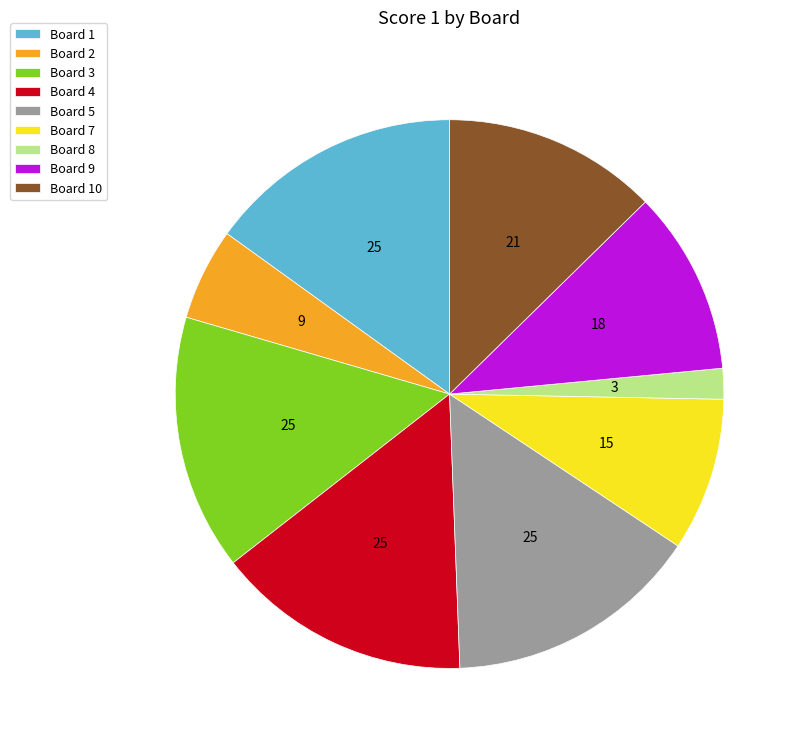

Between Board 8 and Board 3, which is larger?

Board 3